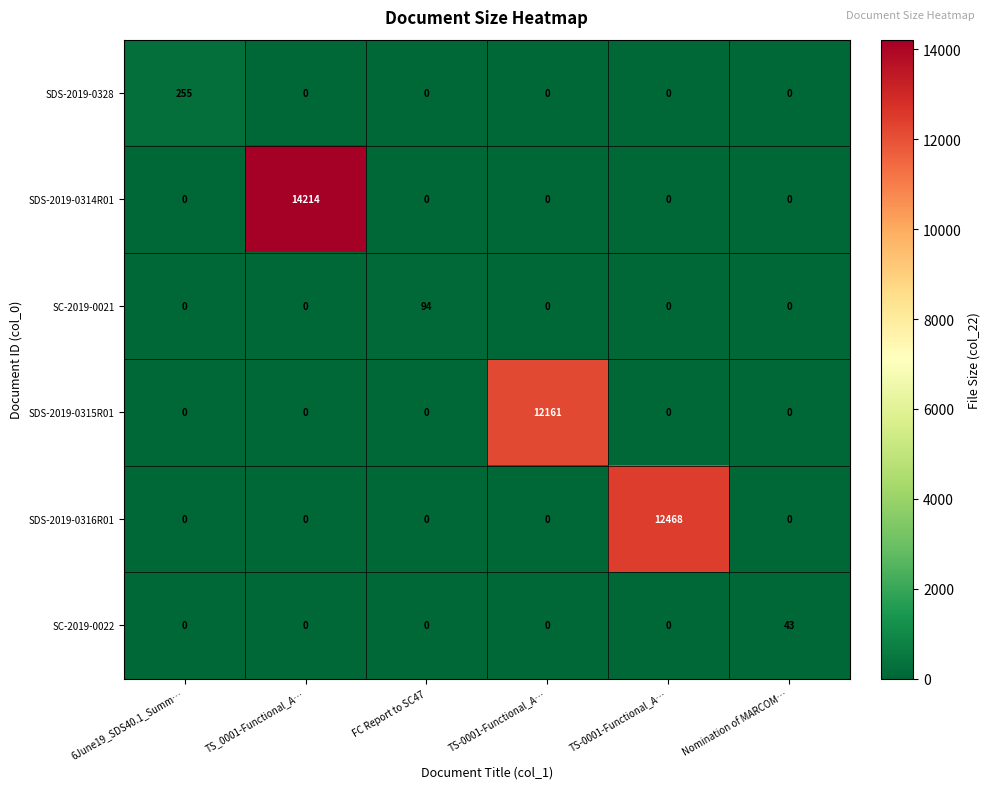

At how many categories does at least one series exceed 4645?

3